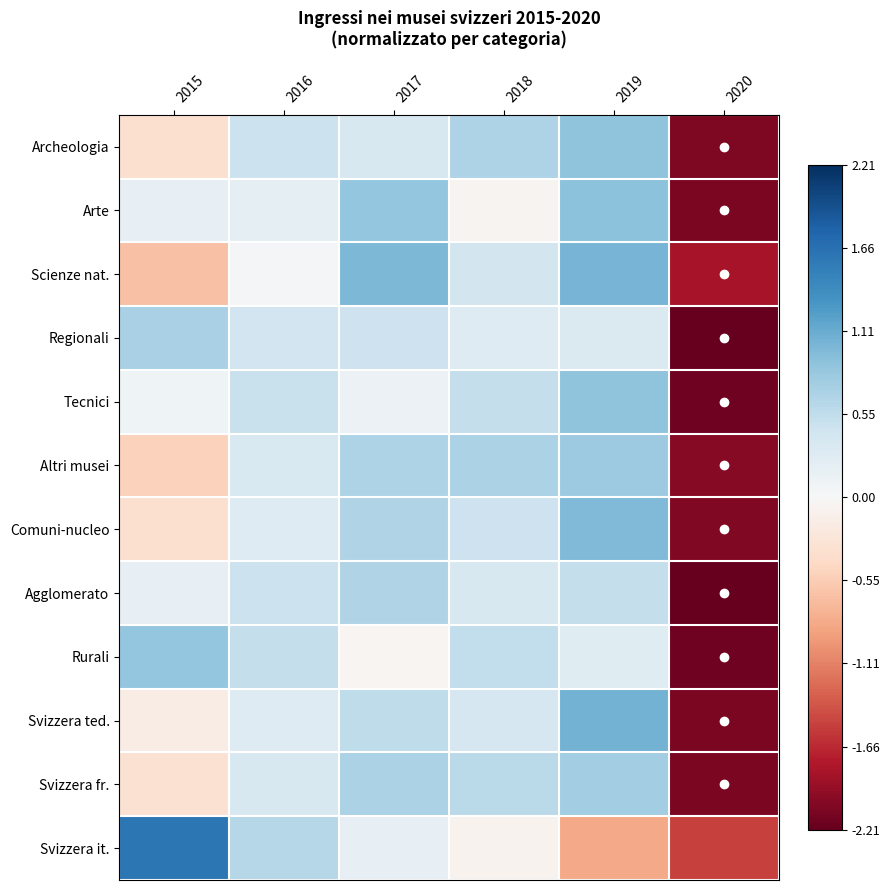

Reading right to left, extract all data points from this chart.

Archeologia: 2020=-2.1	2019=0.9	2018=0.7	2017=0.4	2016=0.5	2015=-0.3
Arte: 2020=-2.1	2019=0.9	2018=-0.1	2017=0.8	2016=0.2	2015=0.2
Scienze nat.: 2020=-1.8	2019=1.0	2018=0.4	2017=1.0	2016=0.0	2015=-0.6
Regionali: 2020=-2.2	2019=0.3	2018=0.3	2017=0.5	2016=0.4	2015=0.7
Tecnici: 2020=-2.2	2019=0.9	2018=0.5	2017=0.1	2016=0.5	2015=0.1
Altri musei: 2020=-2.0	2019=0.8	2018=0.7	2017=0.7	2016=0.3	2015=-0.5
Comuni-nucleo: 2020=-2.0	2019=1.0	2018=0.5	2017=0.7	2016=0.3	2015=-0.4
Agglomerato: 2020=-2.2	2019=0.5	2018=0.3	2017=0.7	2016=0.5	2015=0.2
Rurali: 2020=-2.1	2019=0.3	2018=0.5	2017=-0.0	2016=0.5	2015=0.9
Svizzera ted.: 2020=-2.1	2019=1.0	2018=0.4	2017=0.6	2016=0.3	2015=-0.2
Svizzera fr.: 2020=-2.1	2019=0.8	2018=0.6	2017=0.7	2016=0.4	2015=-0.3
Svizzera it.: 2020=-1.5	2019=-0.8	2018=-0.1	2017=0.2	2016=0.6	2015=1.6